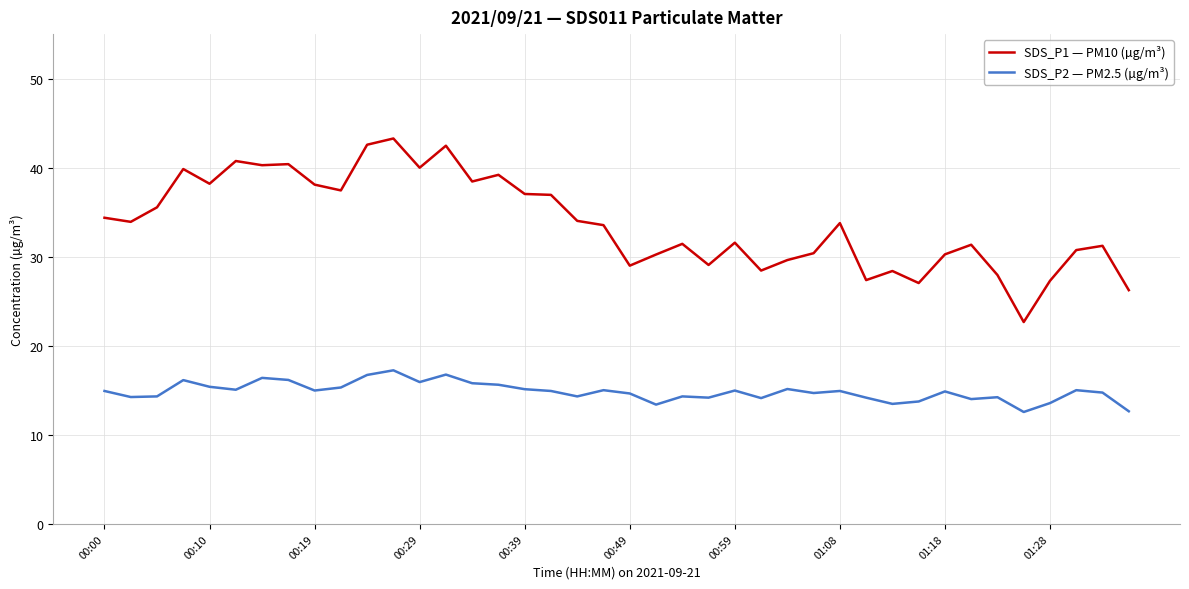

True or false: SDS_P2 — PM2.5 (µg/m³) and SDS_P1 — PM10 (µg/m³) intersect in this chart.

False